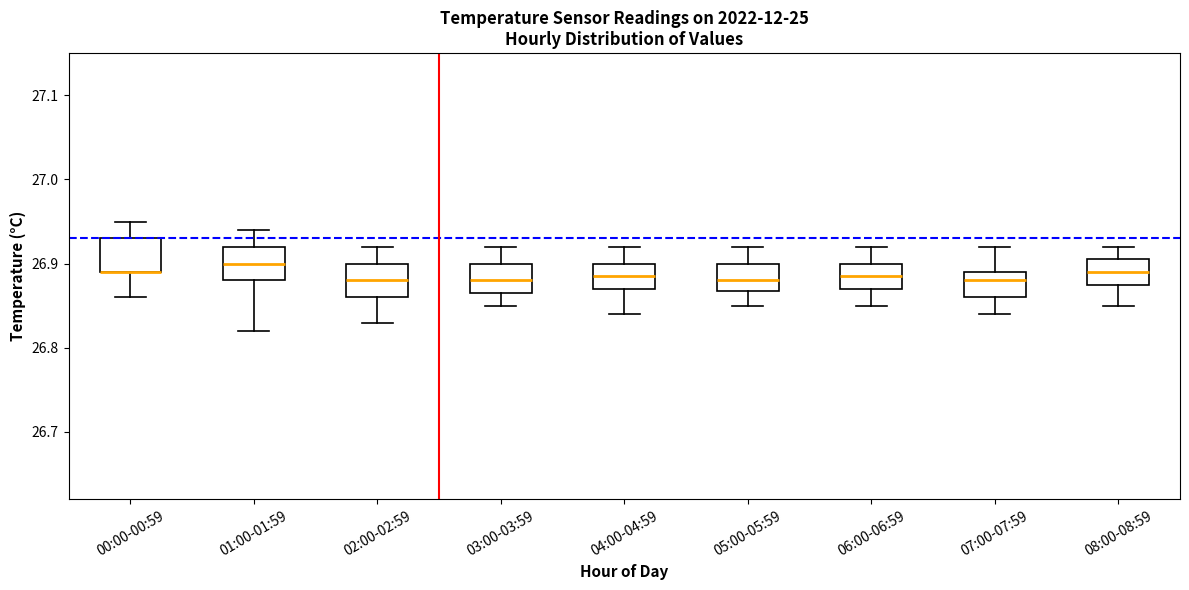

Where does the median line of the box for 01:00-01:59 sit on the y-axis? The values are not printed on the chart, so give them approximately, as read against the axis.

26.90